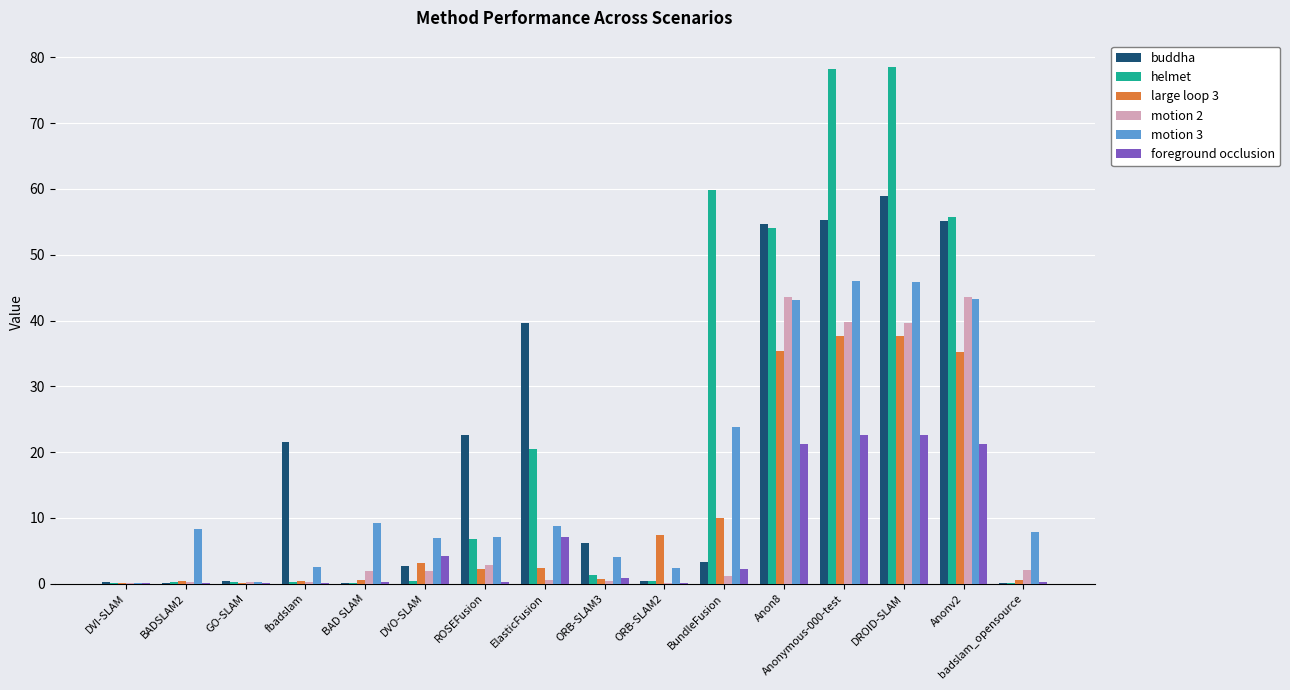

What is the sum of the large loop 3 values at BAD SLAM and DVI-SLAM?

0.7